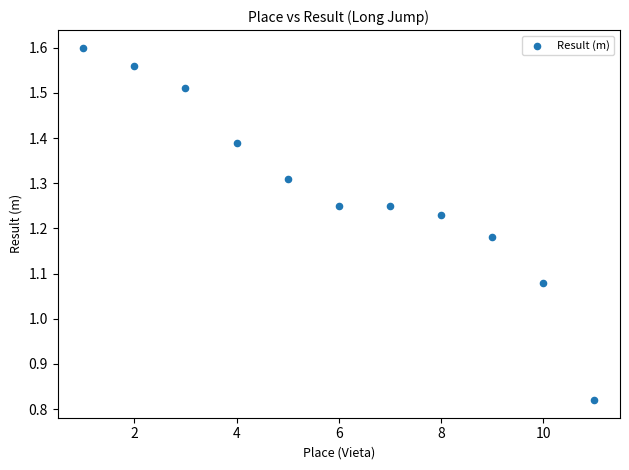

What is the range of X values (max minus min)?

10.0